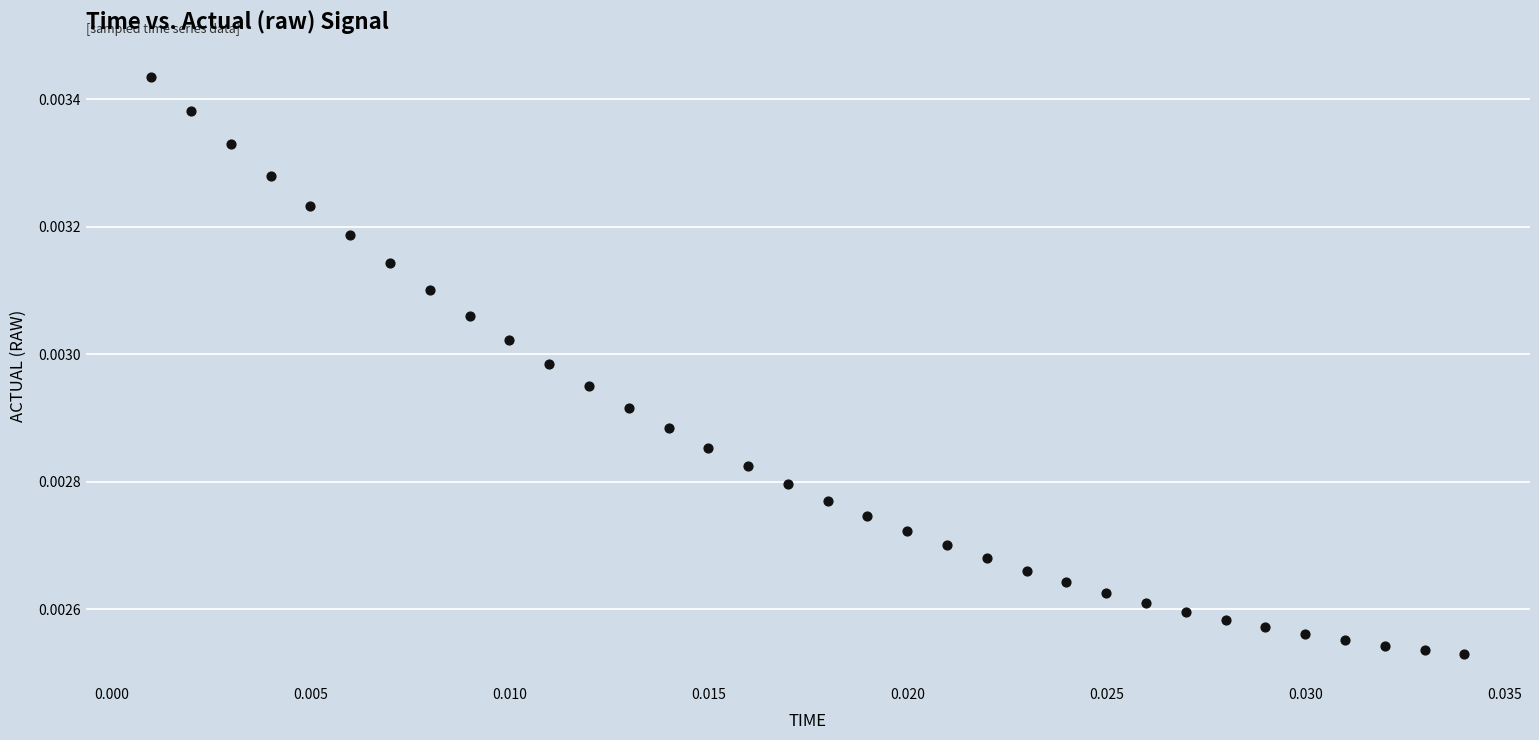

How many points are shown in the scatter plot?

34